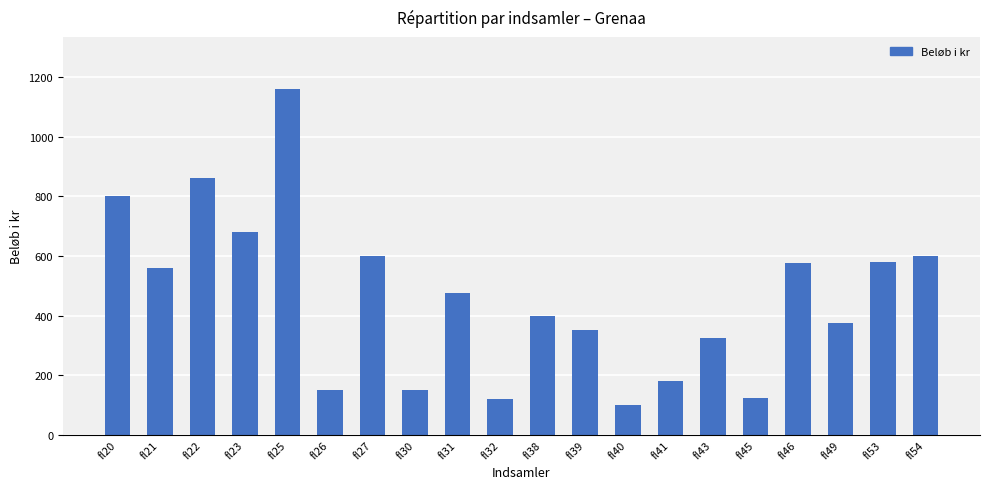

What is the approximate value at fl53?

580